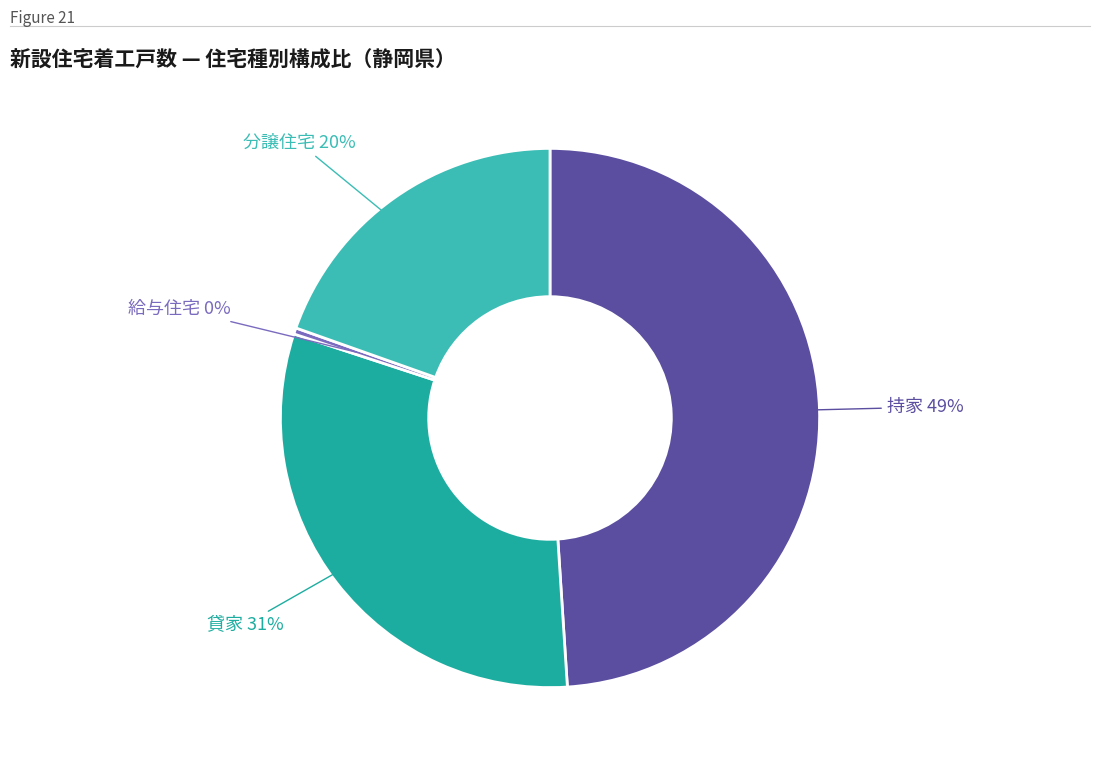

How many segments does this pie chart have?

4